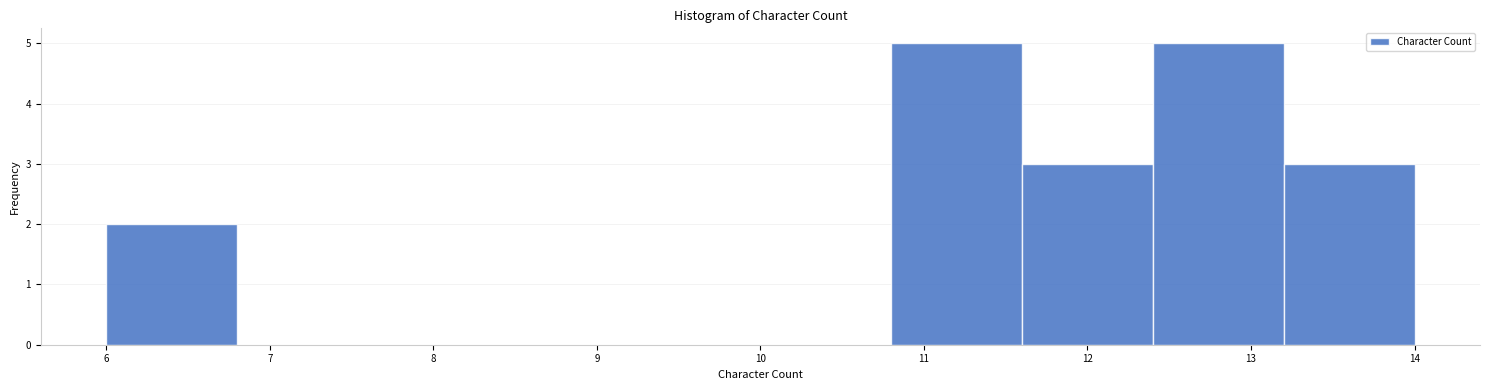

Reading left to right, list every bar in this chart as the range it spans on the x-axis followed by its height. The values are not printed on the chart, so give them approximately, as read against the axis.

6.0 to 6.8: 2
6.8 to 7.6: 0
7.6 to 8.4: 0
8.4 to 9.2: 0
9.2 to 10.0: 0
10.0 to 10.8: 0
10.8 to 11.6: 5
11.6 to 12.4: 3
12.4 to 13.2: 5
13.2 to 14.0: 3